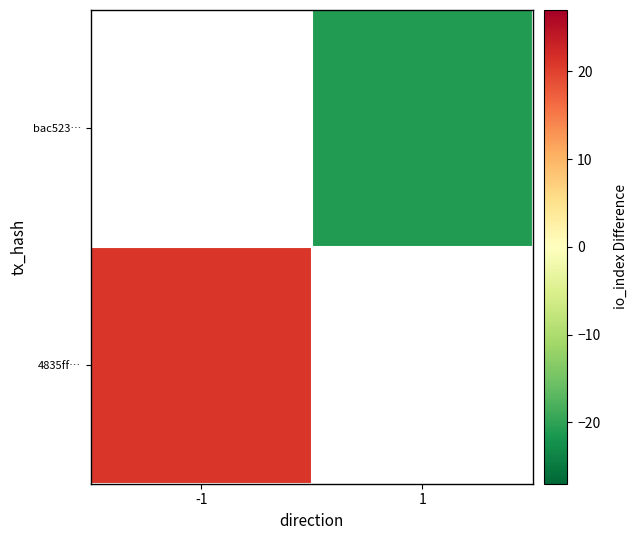

Read the bac523… value at 1.

-21.0